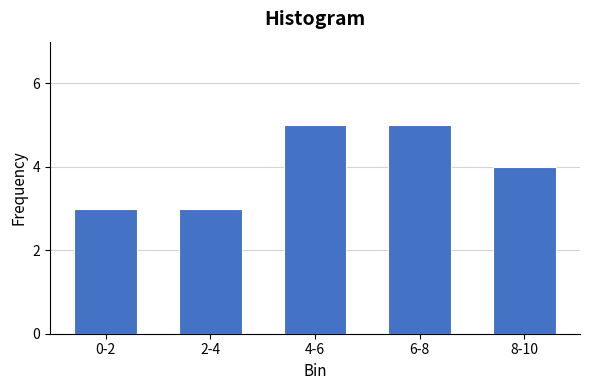

Reading left to right, extract all data points from this chart.

3	3	5	5	4